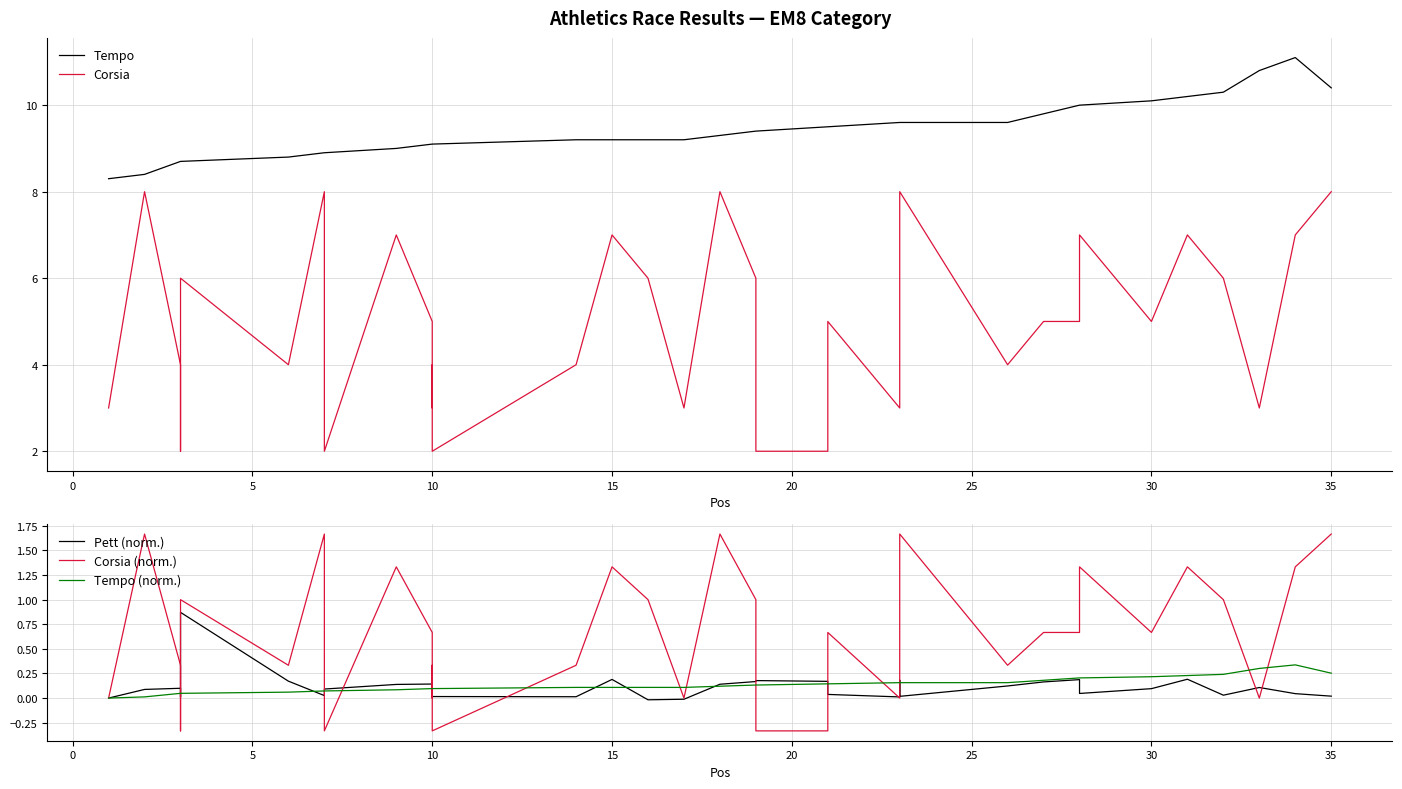

Count the Corsia values in the range 3 to 7.

25